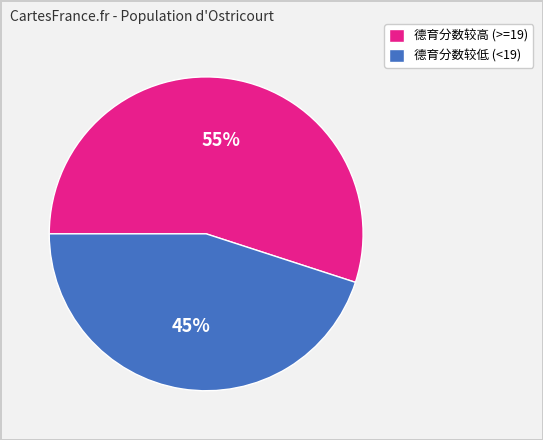

To the nearest percent, what percentage of the pie is 德育分数较高 (>=19)?

55%